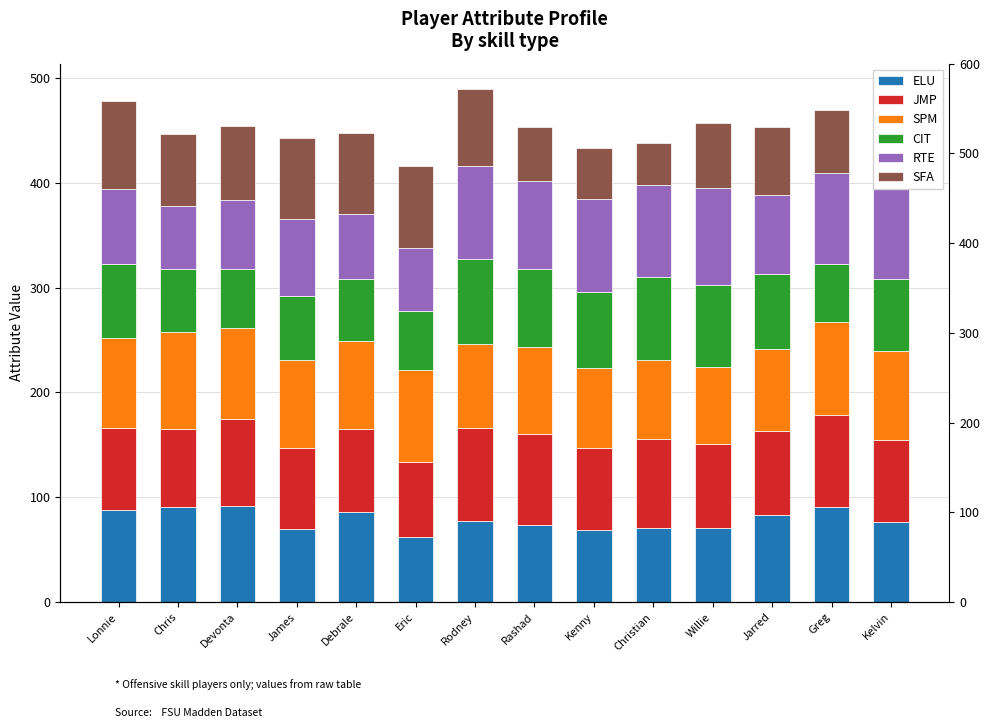

What value does the SPM series have at Rodney, to the nearest 5?

80